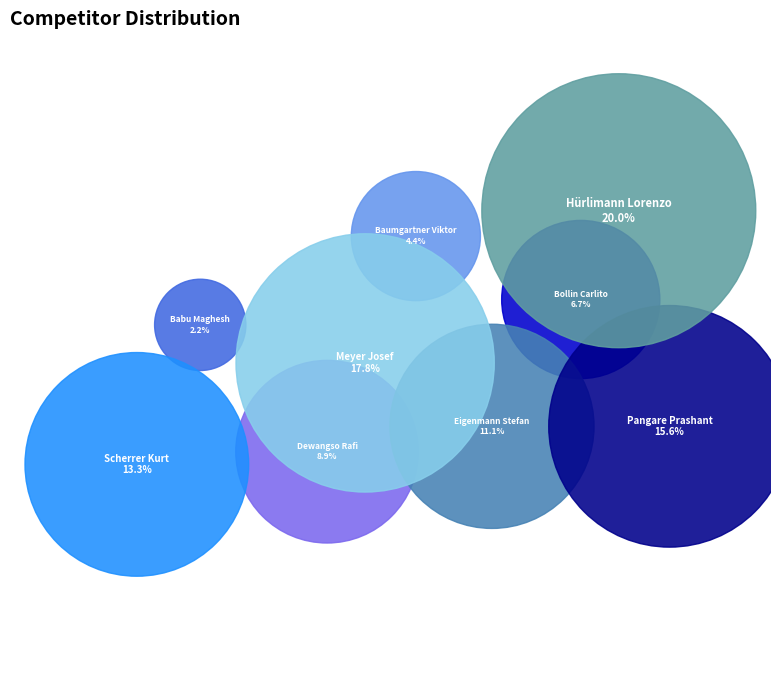

Rank the categories by value from highest to lowest.

Hürlimann Lorenzo, Meyer Josef, Pangare Prashant, Scherrer Kurt, Eigenmann Stefan, Dewangso Rafi, Bollin Carlito, Baumgartner Viktor, Babu Maghesh